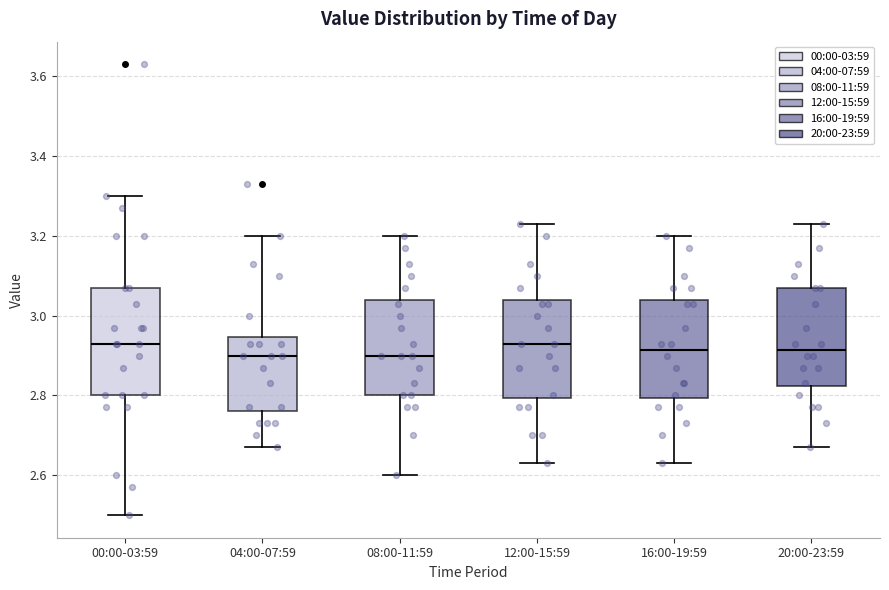

Where is the upper edge of the box for 12:00-15:59 on the y-axis? The values are not printed on the chart, so give them approximately, as read against the axis.

3.04